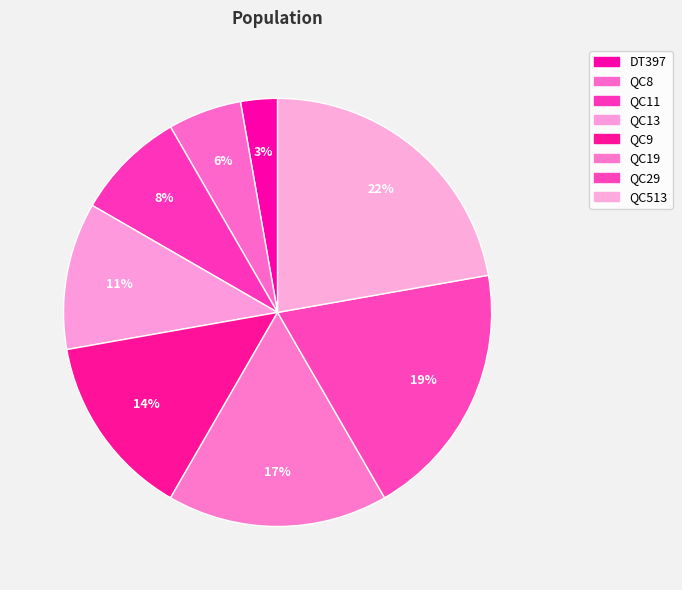

Is there any slice that represents more than half of the pie?

No